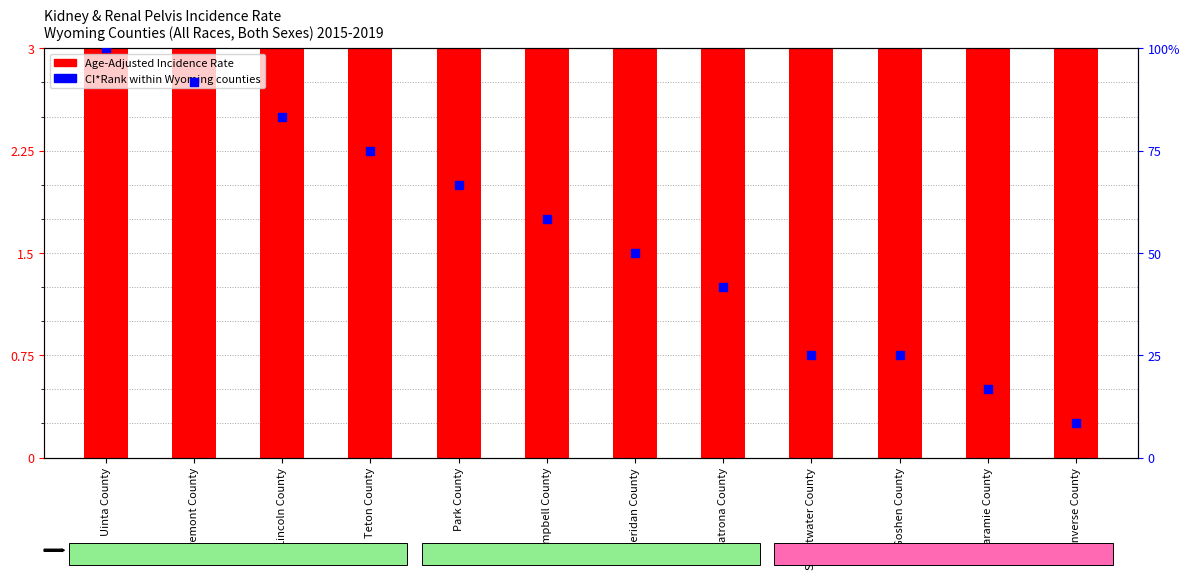

At how many categories does at least one series exceed 12?

12